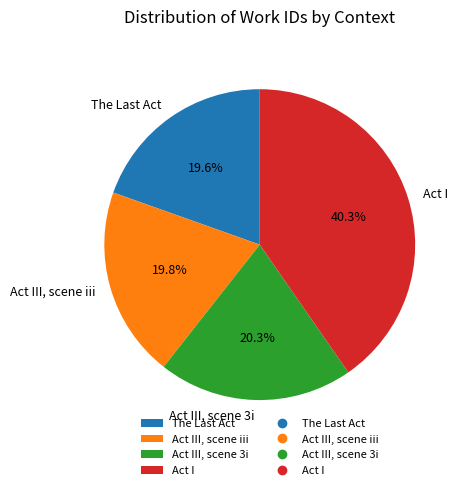

Rank the categories by value from highest to lowest.

Act I, Act III, scene 3i, Act III, scene iii, The Last Act